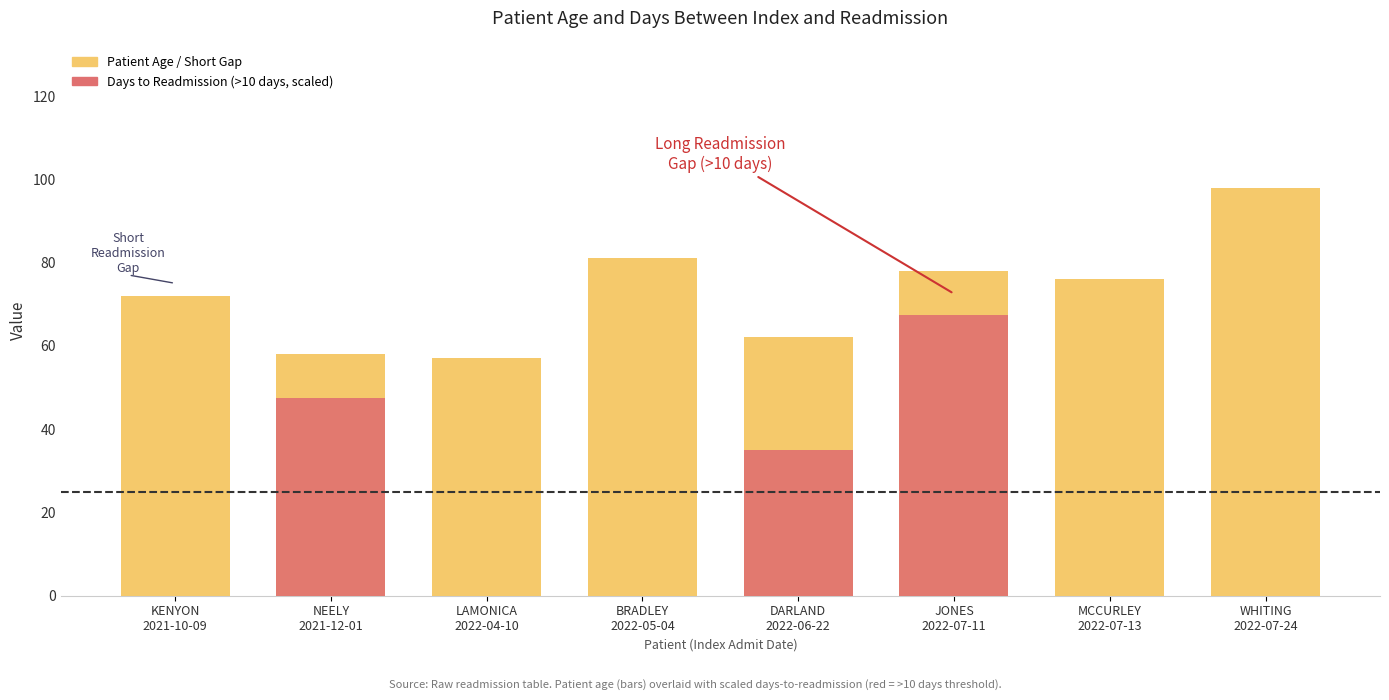

The value of Days Between Index and Readmission at NEELY,MARTY is 19. True or false?

True